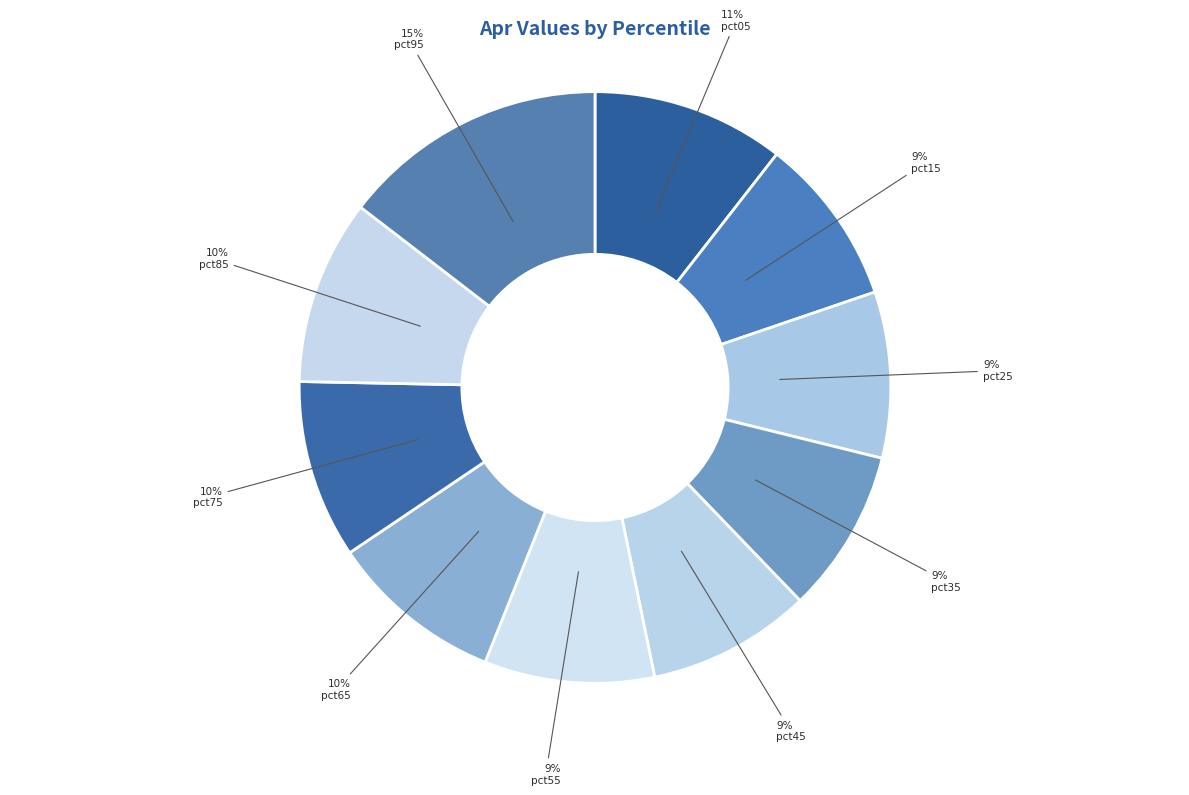

Which slice is the smallest?

pct45